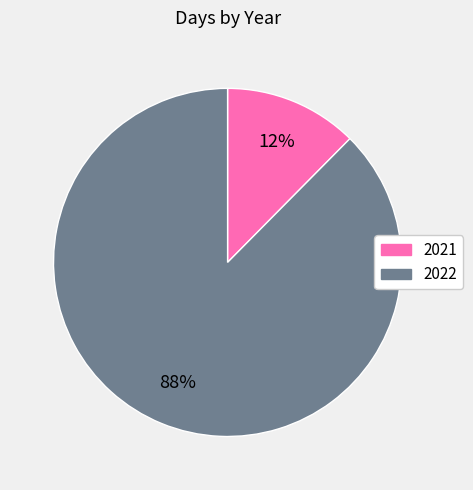

True or false: 2022 accounts for 77% of the total.

False